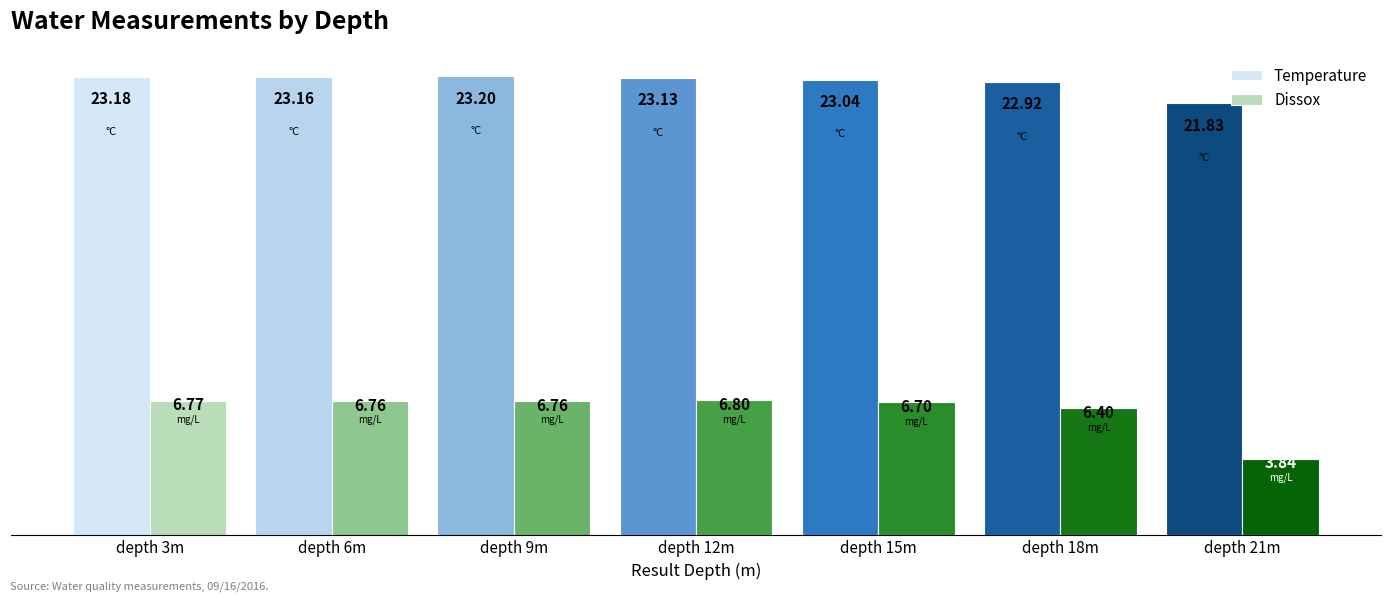

At which category is the sum across all series the highest?

depth 9m